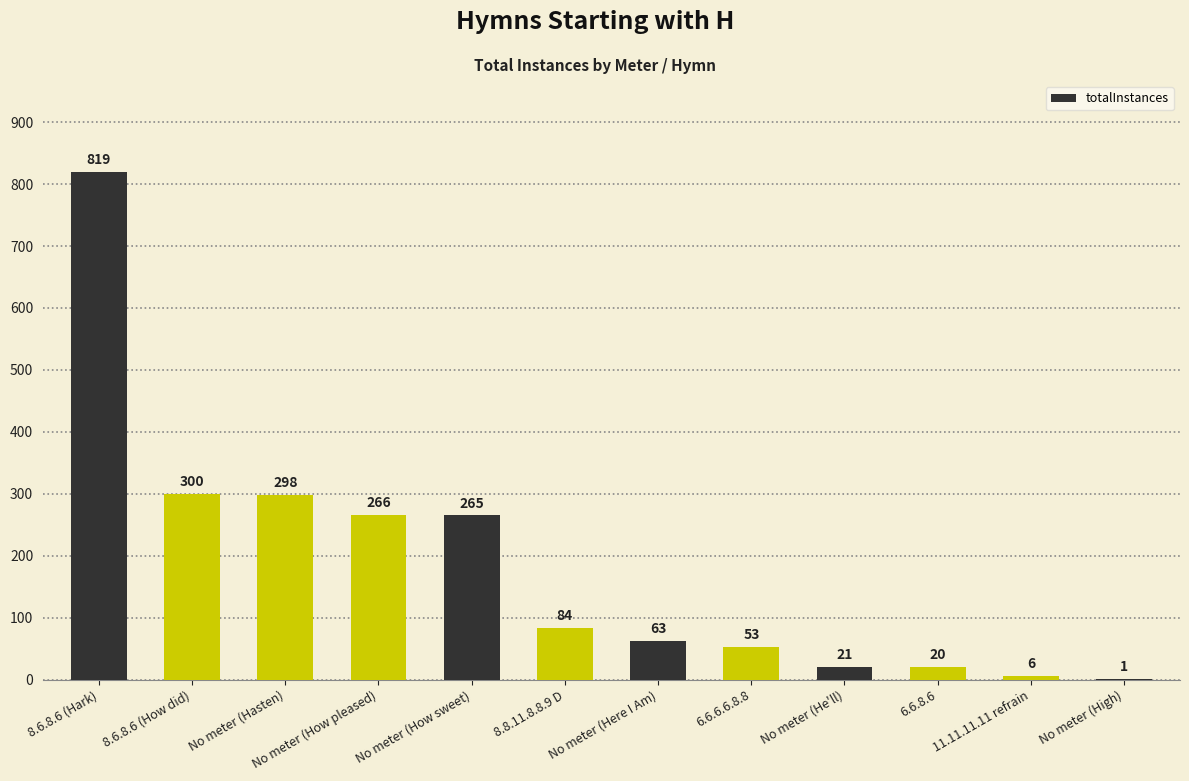

What is the greatest value displayed?

819